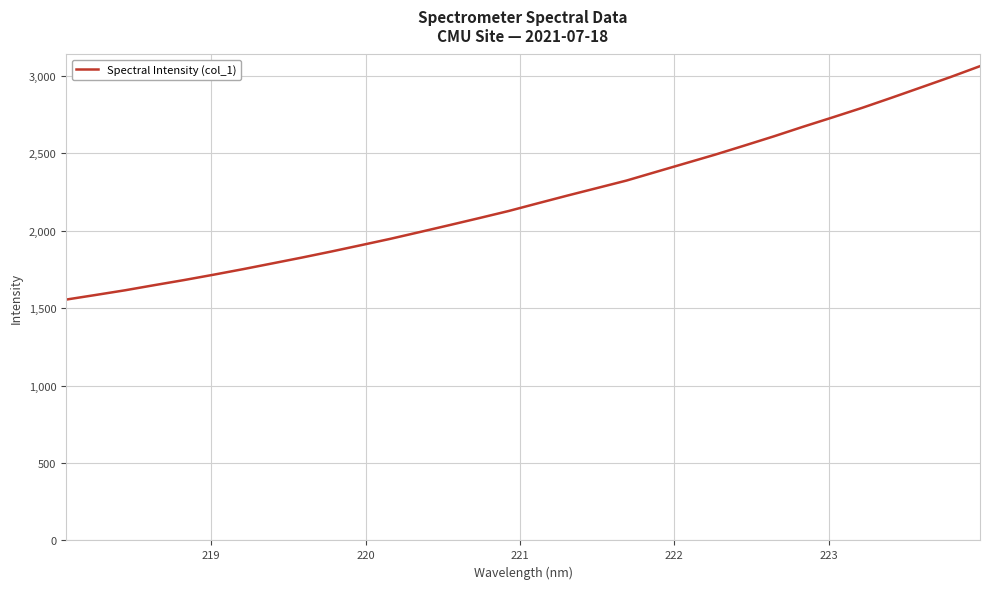

What is the difference between the maximum and minimum values?

1507.1